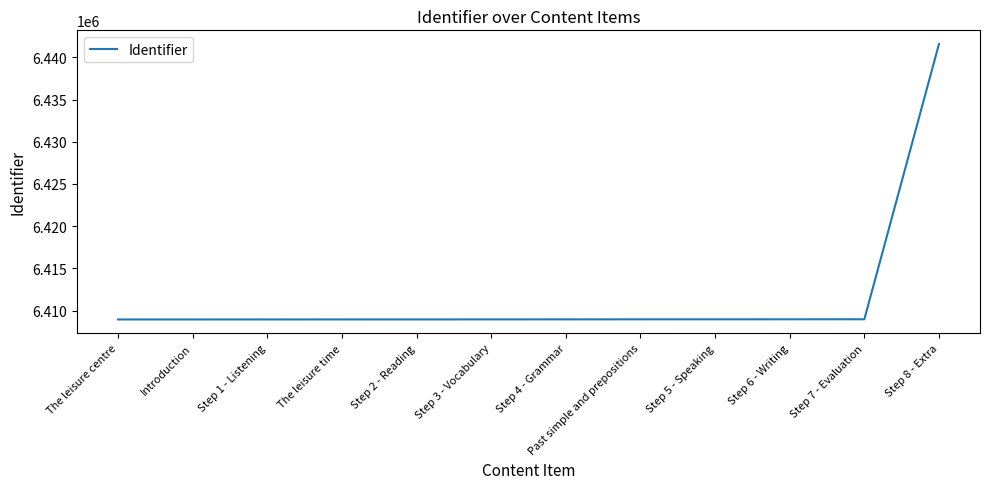

Approximately how many times larger is the value at Past simple and prepositions compared to Step 5 - Speaking?

1.0